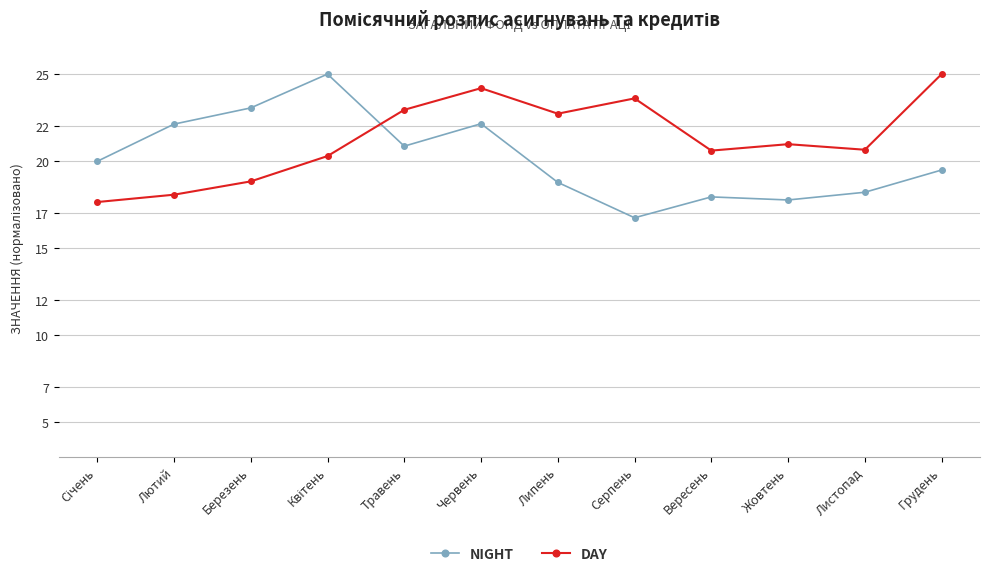

Which label corresponds to the smallest value in the chart?

Серпень